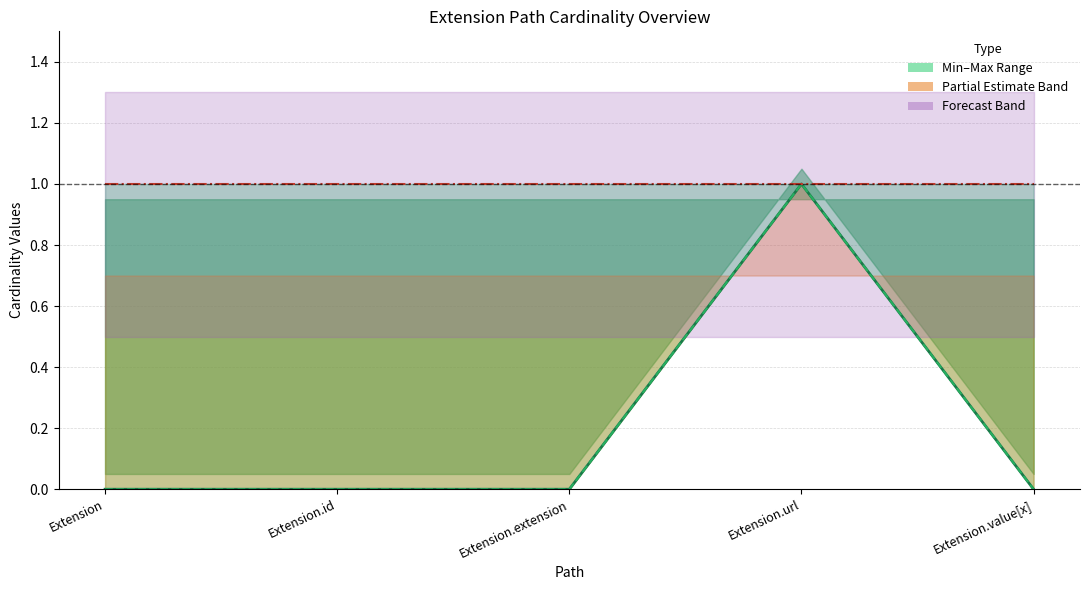

Between Extension.id and Extension.extension, which series saw the biggest shift?

Min